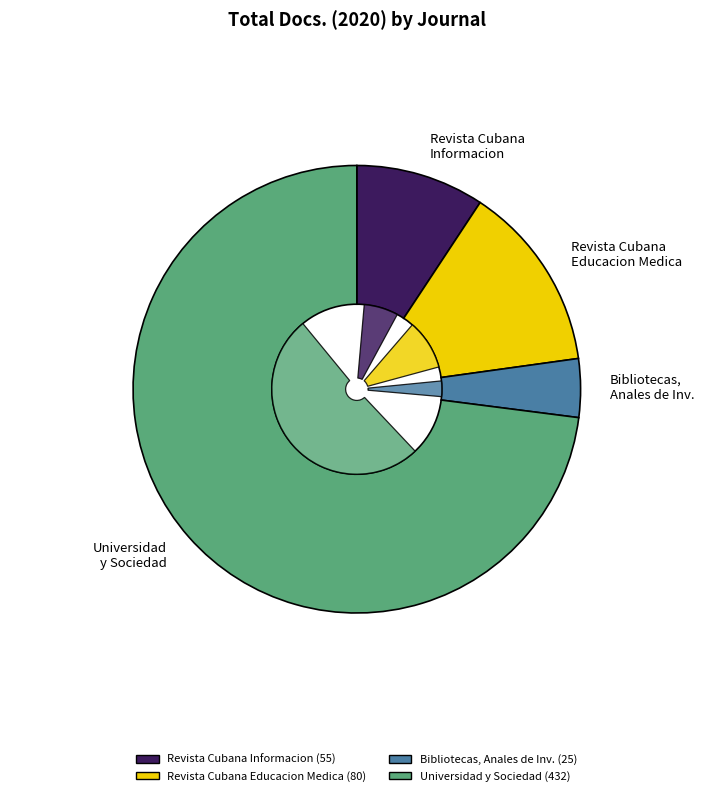

To the nearest percent, what portion does Revista Cubana de Informacion en Ciencias de la Salud represent?

9%